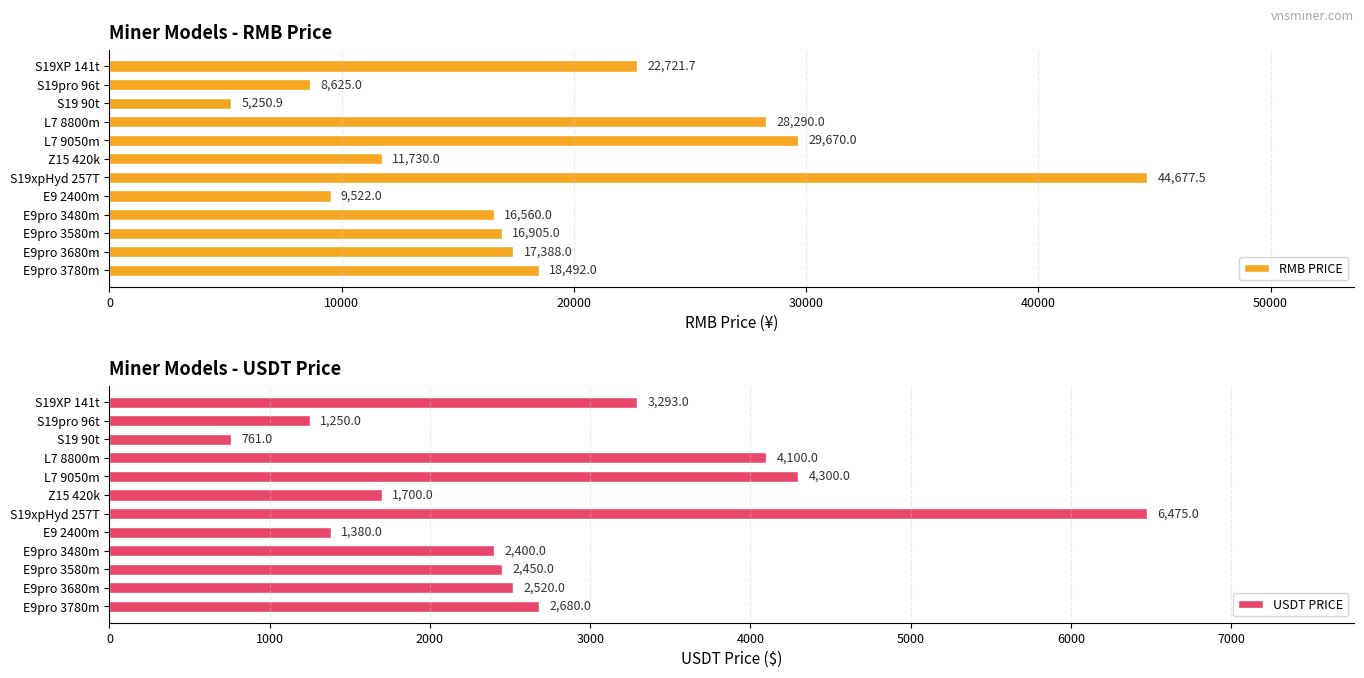

Reading right to left, what are all the values shown in this chart?

RMB PRICE: 22721.7	8625.0	5250.9	28290.0	29670.0	11730.0	44677.5	9522.0	16560.0	16905.0	17388.0	18492.0
USDT PRICE: 3293.0	1250.0	761.0	4100.0	4300.0	1700.0	6475.0	1380.0	2400.0	2450.0	2520.0	2680.0